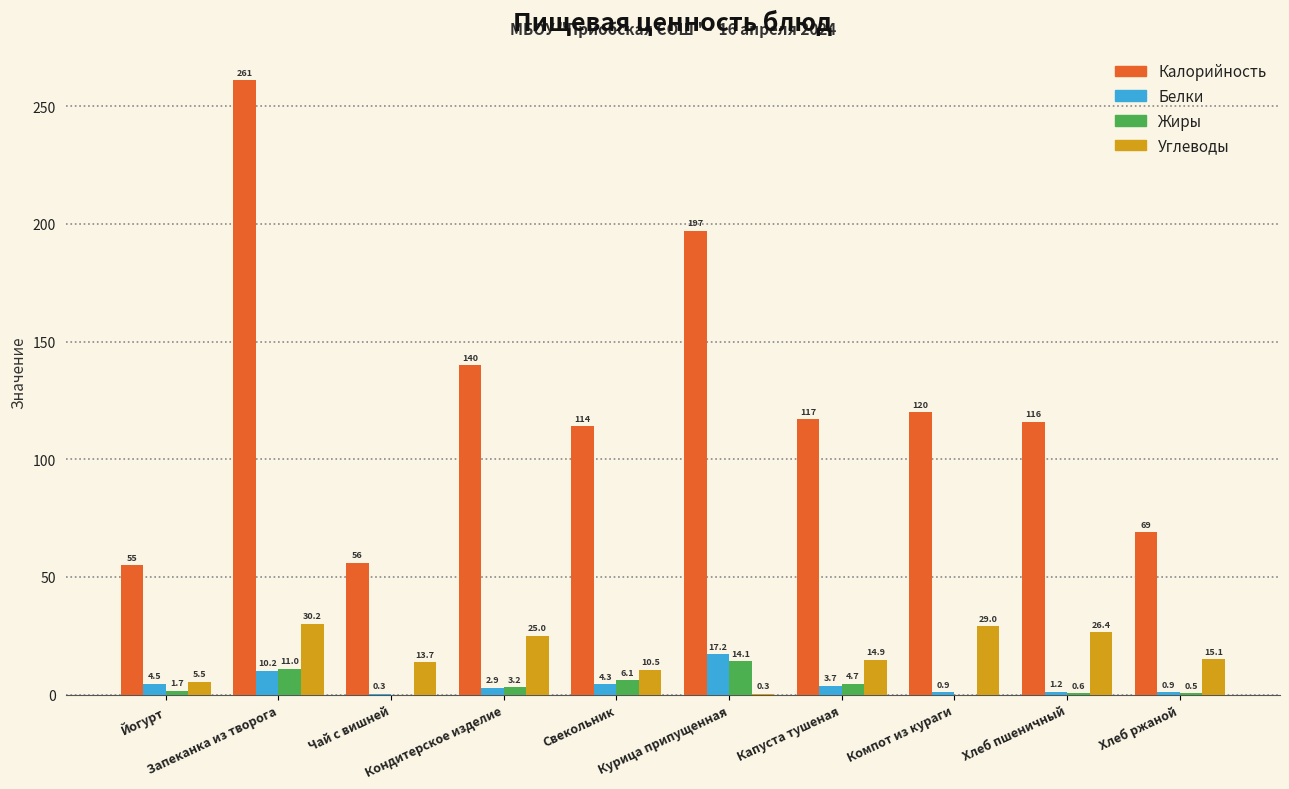

What is the sum of all Калорийность values?

1245.0